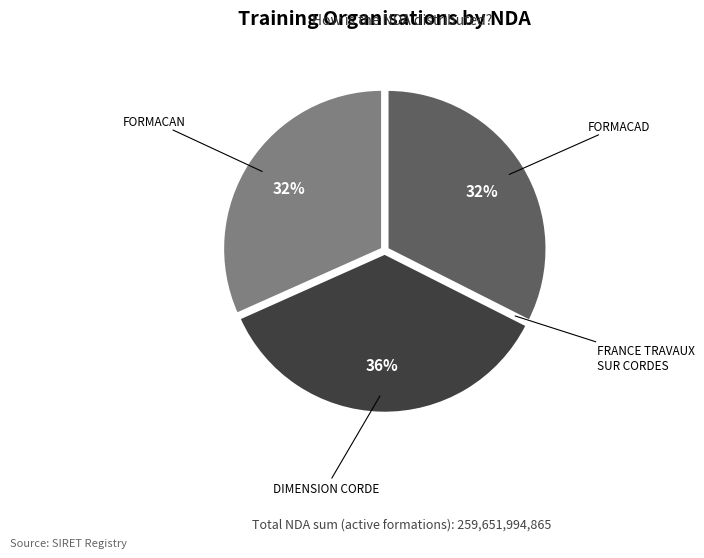

To the nearest percent, what is the difference between the largest and smallest slice percentages?

36%